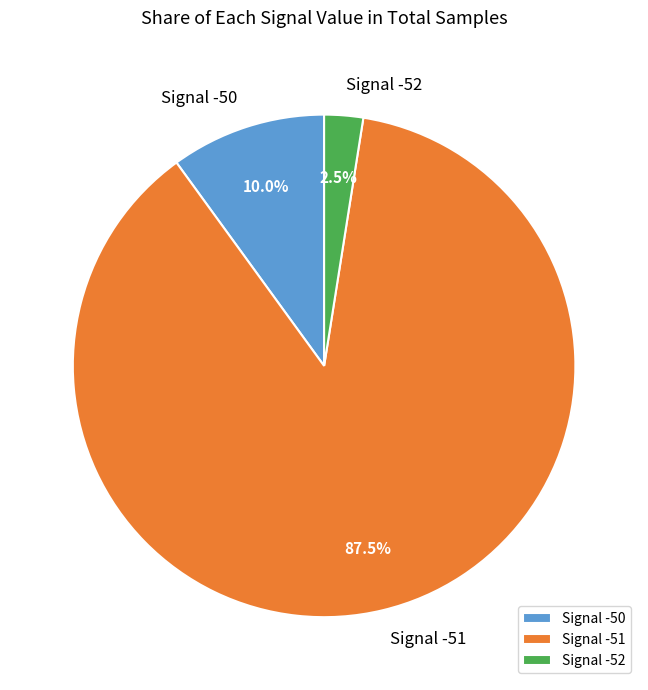

Approximately how many times larger is the value at Signal -51 compared to Signal -52?

35.0